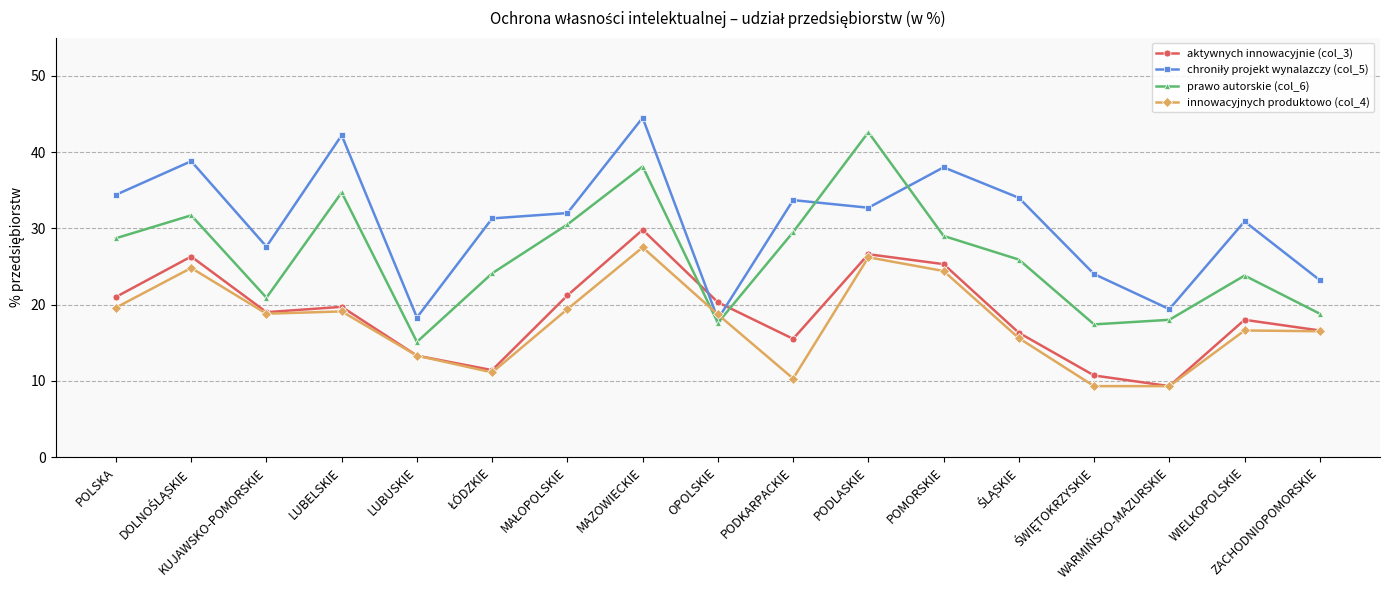

True or false: innowacyjnych produktowo (col_4) has more than 2 interior local peaks.

True